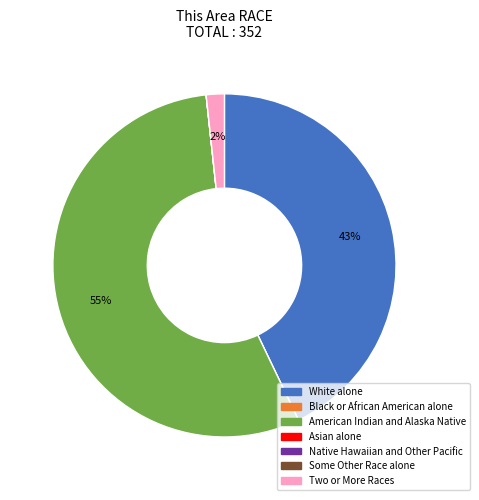

True or false: American Indian and Alaska Native accounts for 55% of the total.

True